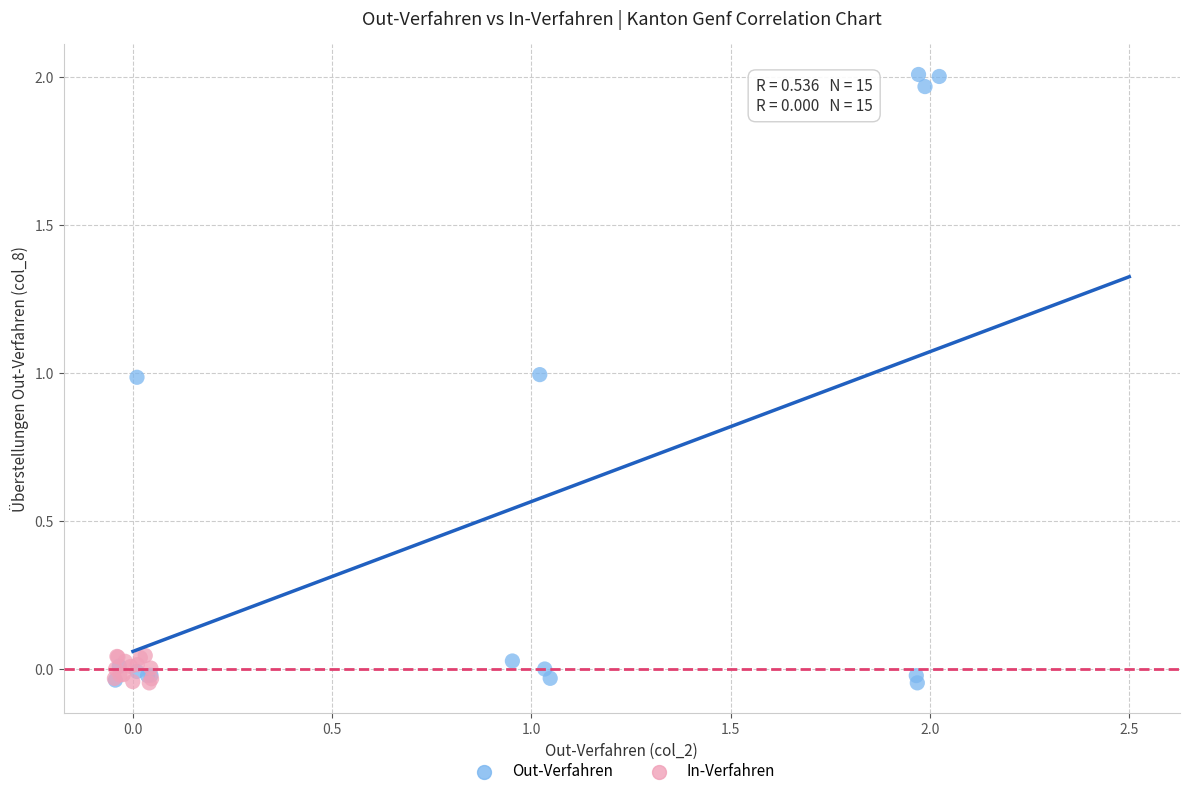

Which series has the widest spread of Y values?

Out-Verfahren